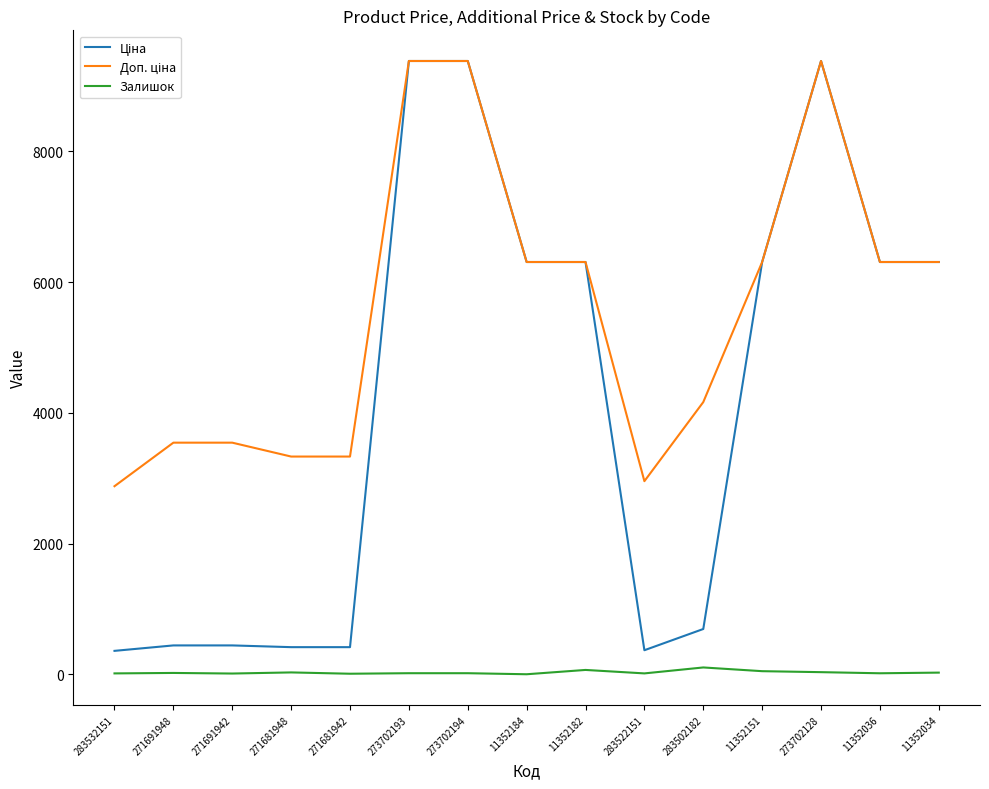

At which label does Залишок first exceed 18?

271691948